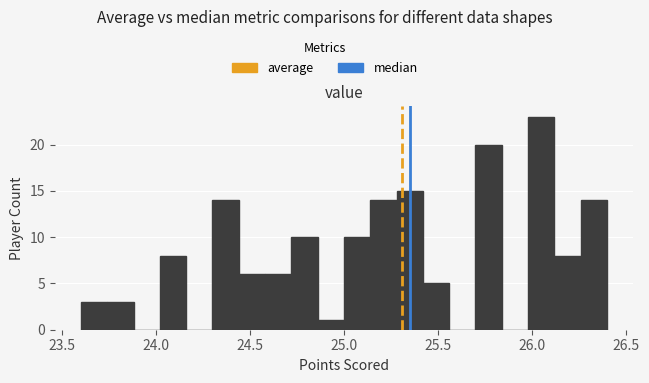

Read against the x-axis, roughly where is the centre of the tallest bar?

26.05